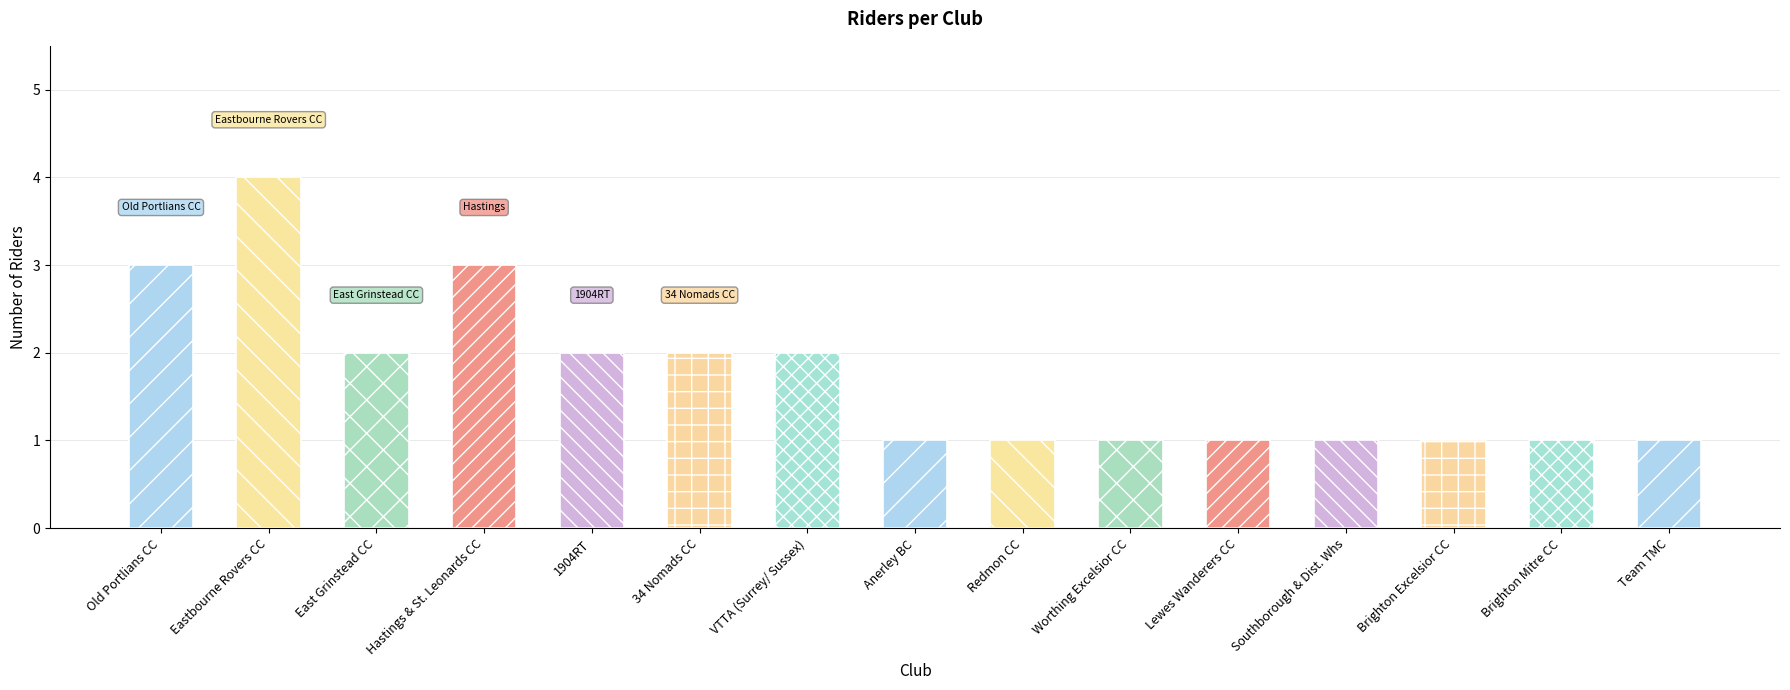

How many data points does each series have?

15